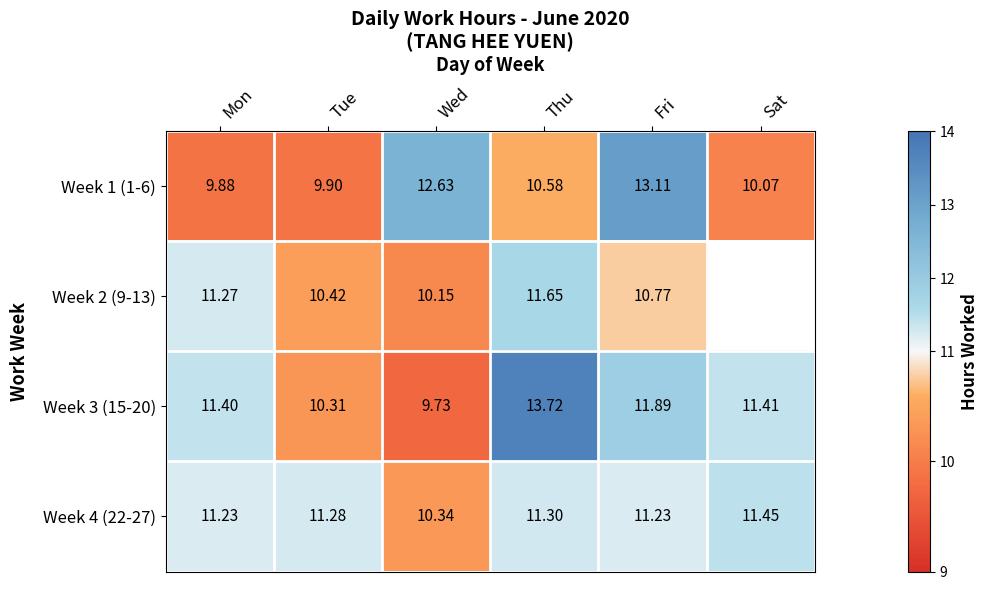

Count the number of categories in the chart.

6